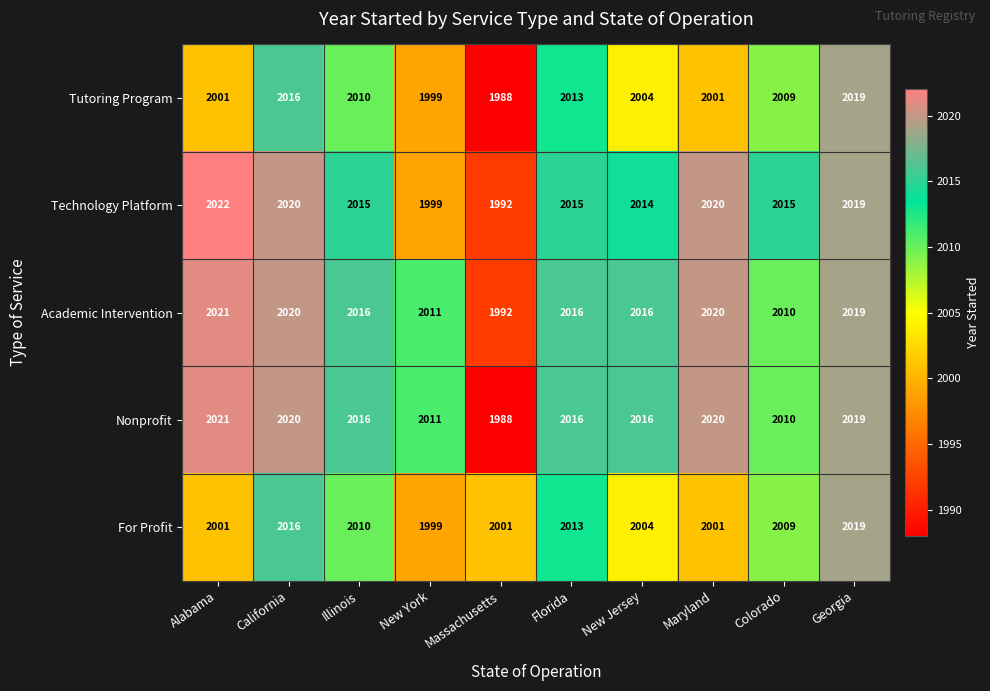

Which series has the largest range (max minus min)?

Nonprofit